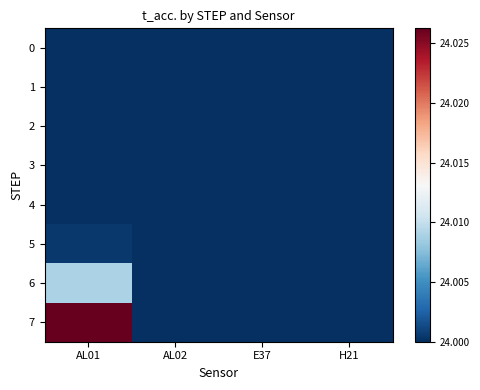

What is the minimum value shown in the chart?

24.0